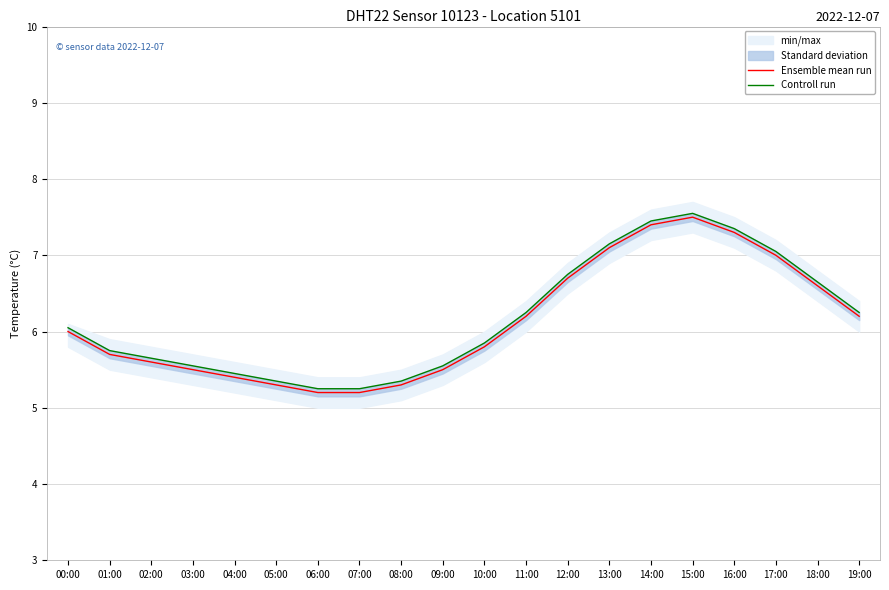

Reading left to right, what are all the values shown in this chart?

Ensemble mean run: 00:00=6.0	01:00=5.7	02:00=5.6	03:00=5.5	04:00=5.4	05:00=5.3	06:00=5.2	07:00=5.2	08:00=5.3	09:00=5.5	10:00=5.8	11:00=6.2	12:00=6.7	13:00=7.1	14:00=7.4	15:00=7.5	16:00=7.3	17:00=7.0	18:00=6.6	19:00=6.2
Controll run: 00:00=6.0	01:00=5.8	02:00=5.6	03:00=5.5	04:00=5.5	05:00=5.3	06:00=5.2	07:00=5.2	08:00=5.3	09:00=5.5	10:00=5.8	11:00=6.2	12:00=6.8	13:00=7.1	14:00=7.5	15:00=7.5	16:00=7.3	17:00=7.0	18:00=6.6	19:00=6.2